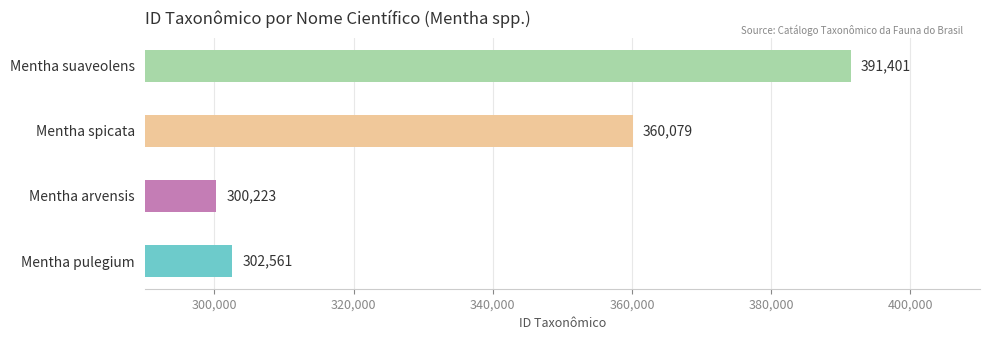

Count the number of categories in the chart.

4